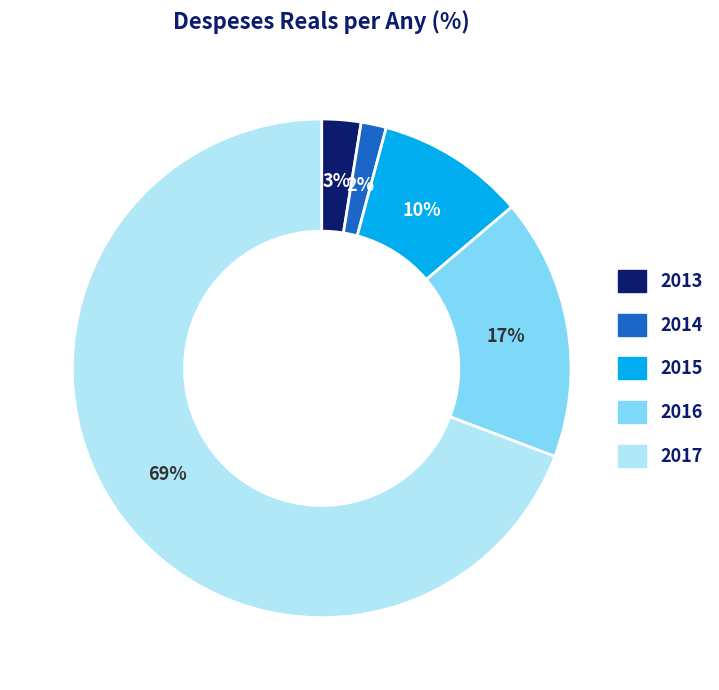

Which slice represents more than half of the pie?

2017